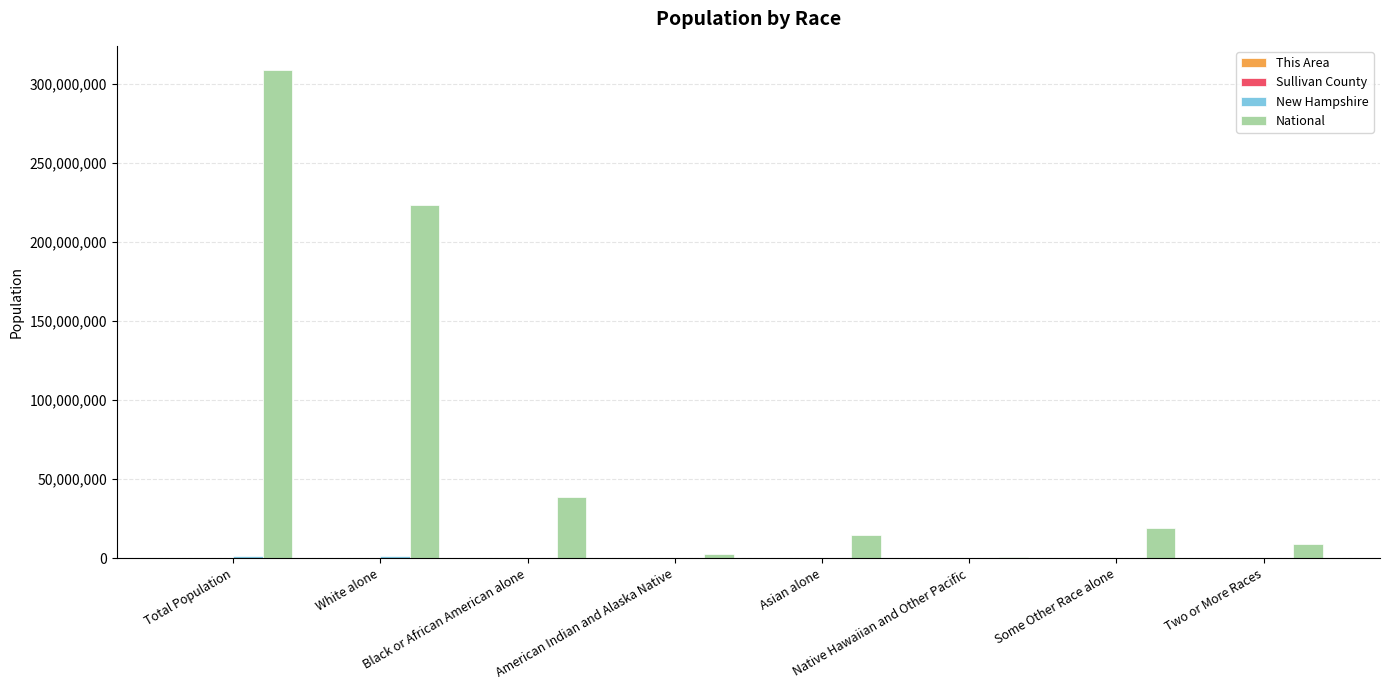

Which series changed the most between Total Population and Native Hawaiian and Other Pacific?

National